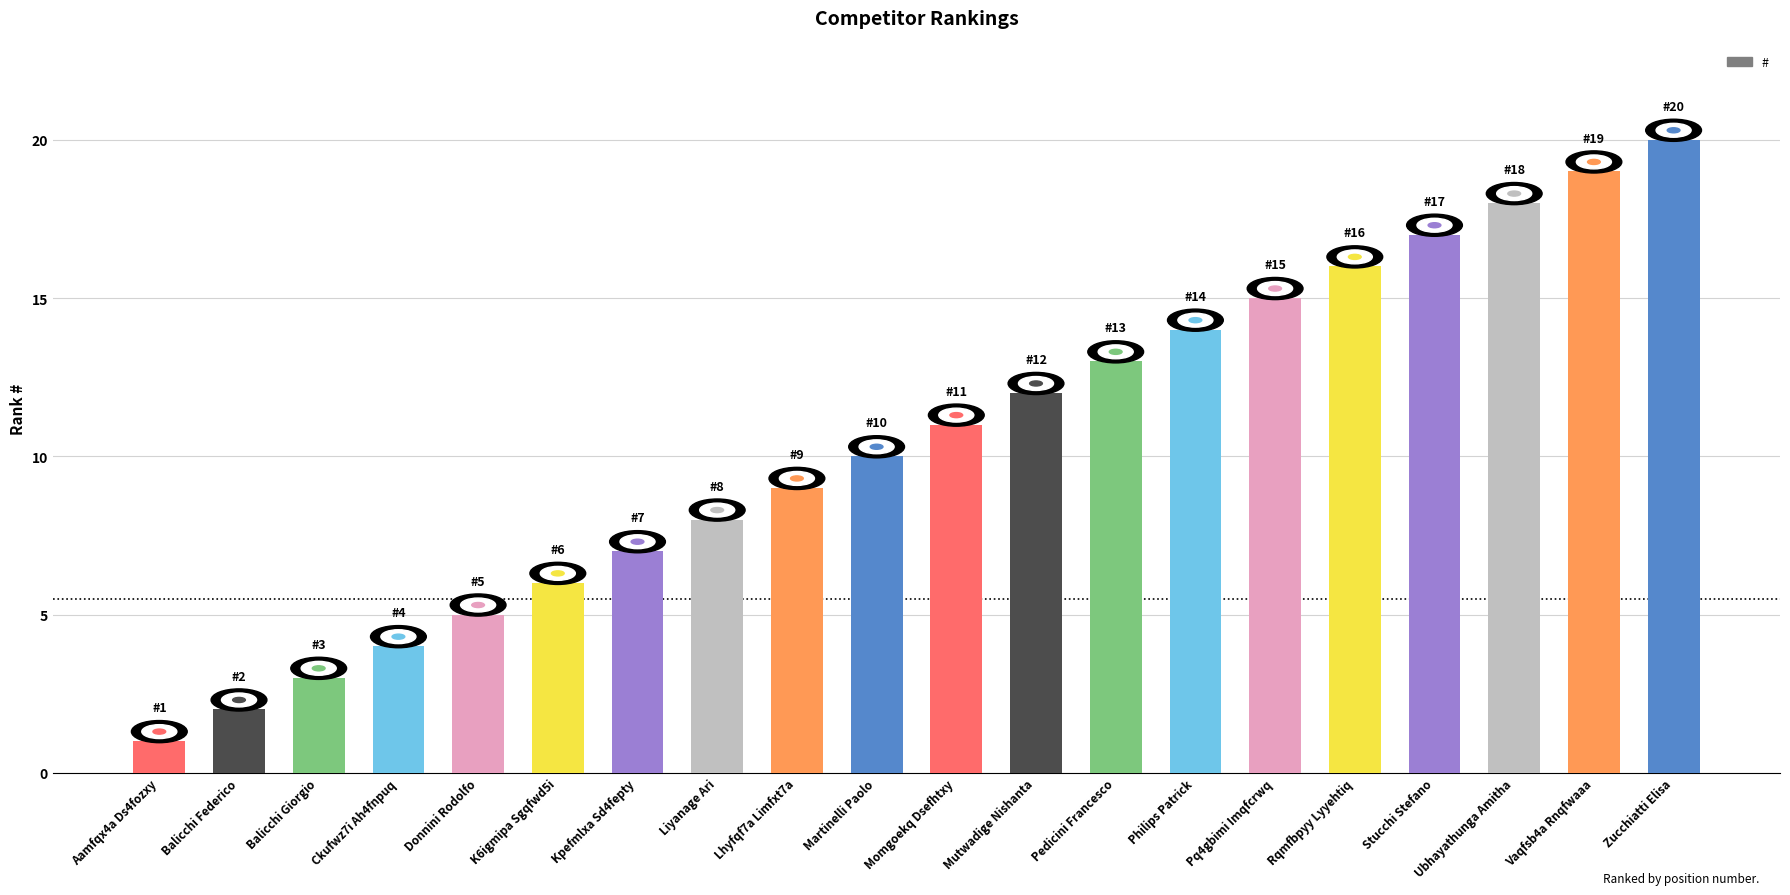

What is the sum of all values?

210